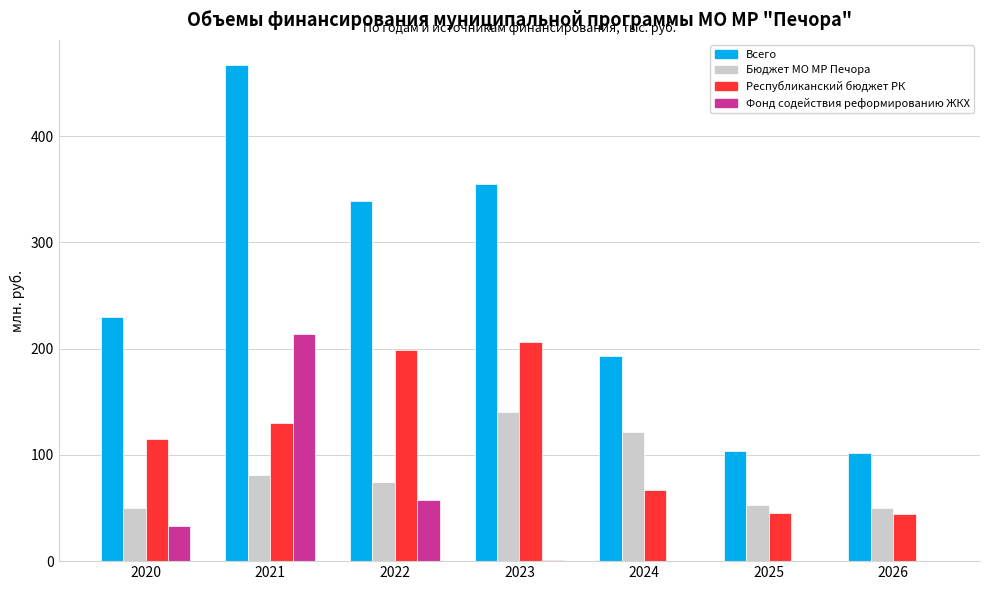

At which category does the chart reach its peak across all series?

2021